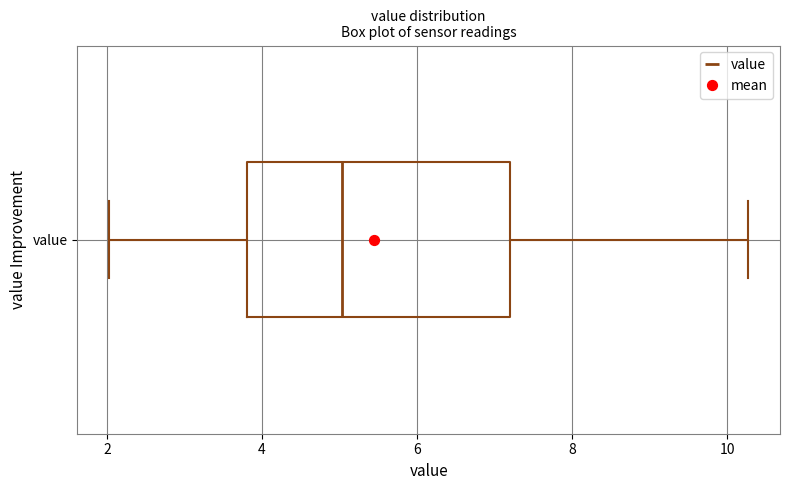

Where does the right whisker of the box for value end on the x-axis? The values are not printed on the chart, so give them approximately, as read against the axis.

10.2